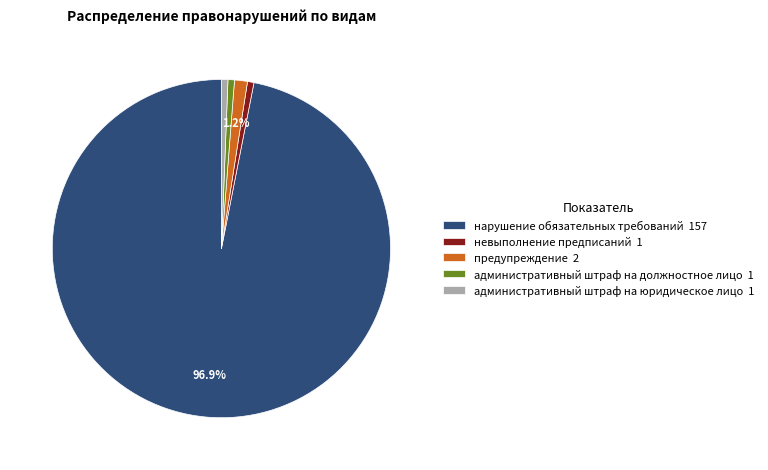

Combined, do административный штраф на юридическое лицо 1 and нарушение обязательных требований 157 account for over 50%?

Yes